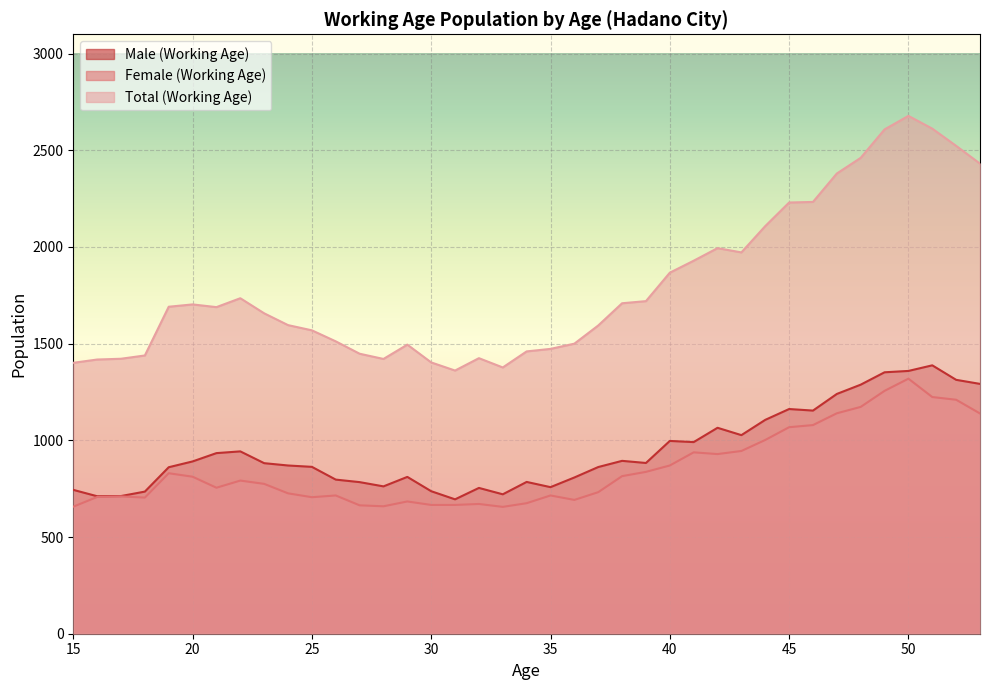

True or false: Male (Working Age) and Total (Working Age) cross at least once.

False